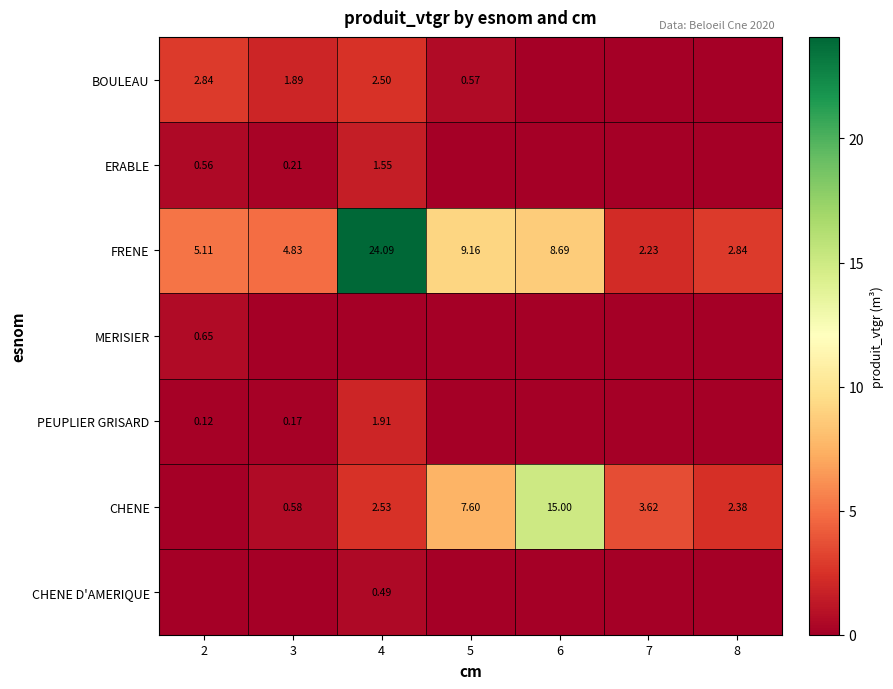

Which series has the largest total across all categories?

FRENE